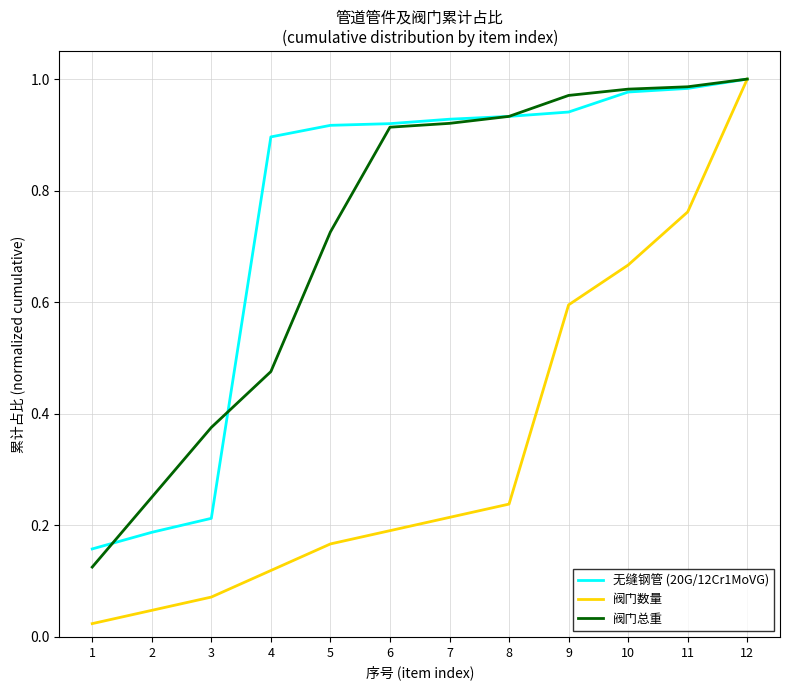

The 阀门总重 series shows 0.6 at 12. True or false?

False